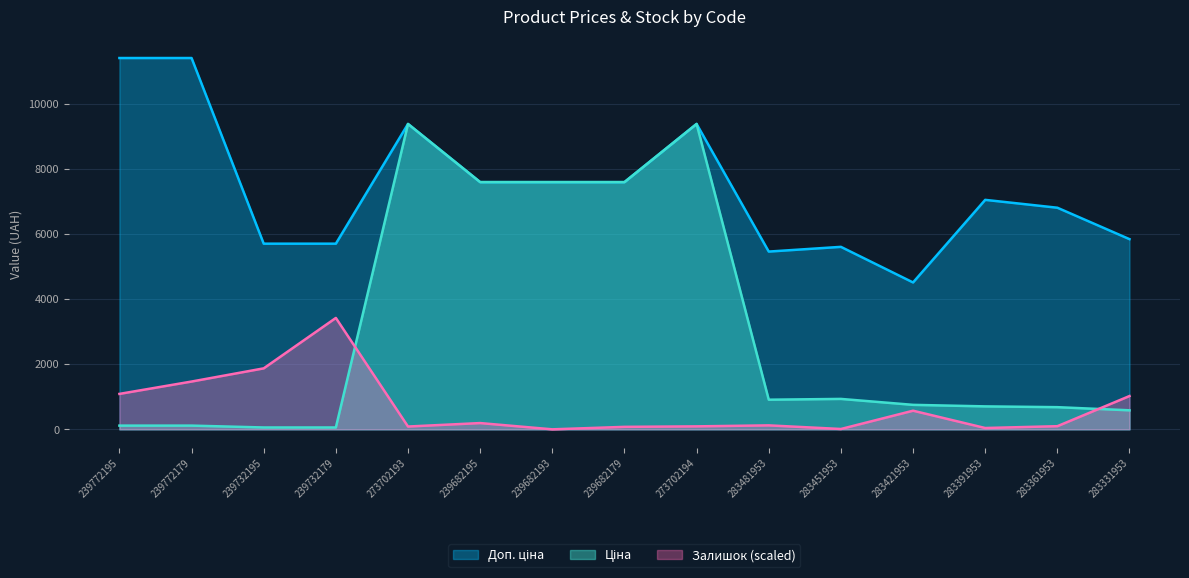

Reading left to right, what are all the values shown in this chart?

Ціна: 239772195=114.1	239772179=114.1	239732195=57.0	239732179=57.0	273702193=9384.0	239682195=7596.5	239682193=7596.5	239682179=7596.5	273702194=9384.0	283481953=910.4	283451953=934.5	283421953=752.2	283391953=705.1	283361953=681.0	283331953=584.4
Доп. ціна: 239772195=11410.0	239772179=11410.0	239732195=5705.0	239732179=5705.0	273702193=9384.0	239682195=7596.5	239682193=7596.5	239682179=7596.5	273702194=9384.0	283481953=5462.3	283451953=5607.2	283421953=4513.3	283391953=7051.3	283361953=6809.8	283331953=5843.9
Залишок: 239772195=1088.7	239772179=1468.4	239732195=1873.5	239732179=3423.0	273702193=86.1	239682195=192.4	239682193=0.0	239682179=76.0	273702194=91.1	283481953=121.5	283451953=10.1	283421953=572.2	283391953=40.5	283361953=96.2	283331953=1022.8